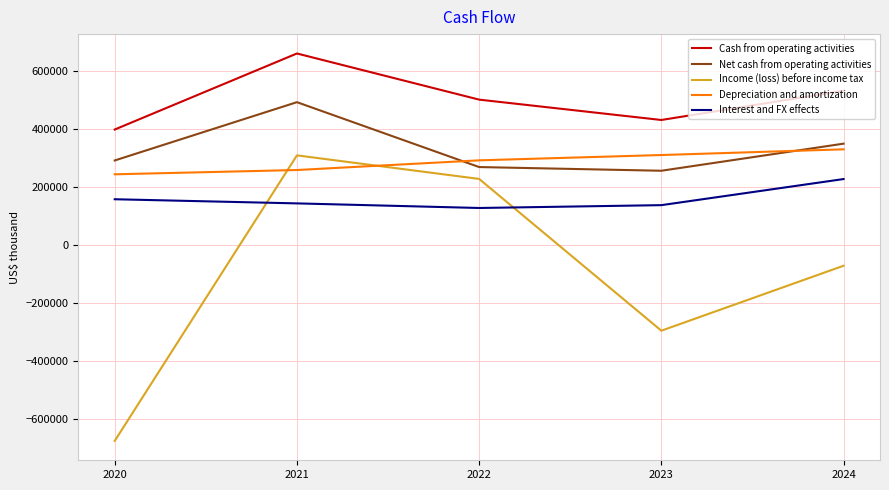

At which category does Cash from operating activities reach its first local valley?

2023